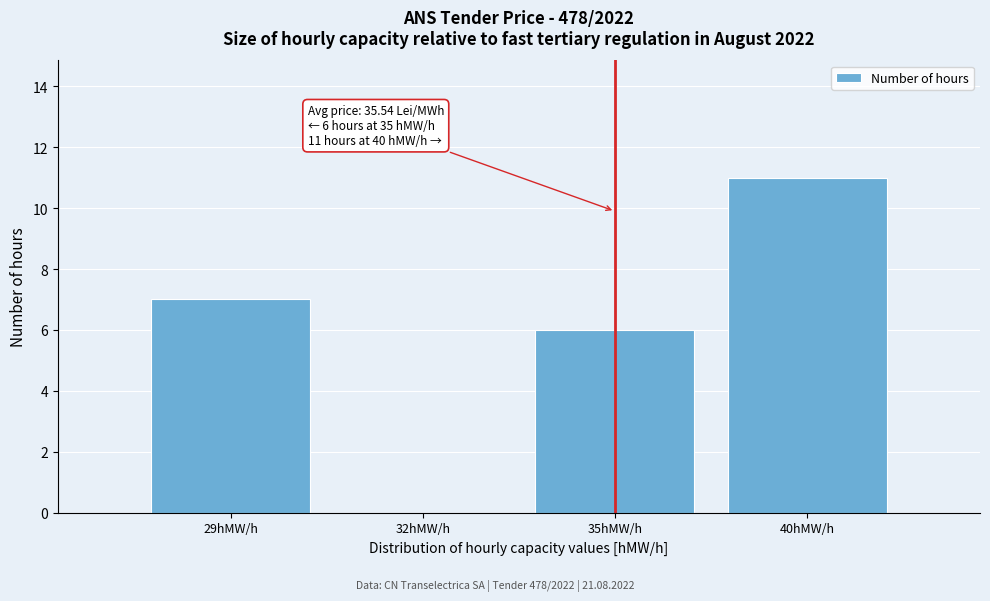

Reading left to right, what are all the values shown in this chart?

29hMW/h=7	32hMW/h=0	35hMW/h=6	40hMW/h=11